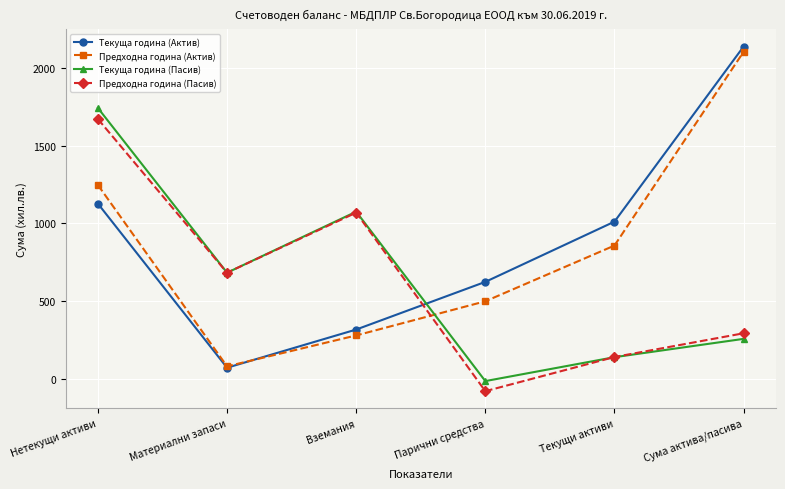

What is the spread (max minus min) of values at Вземания?

797